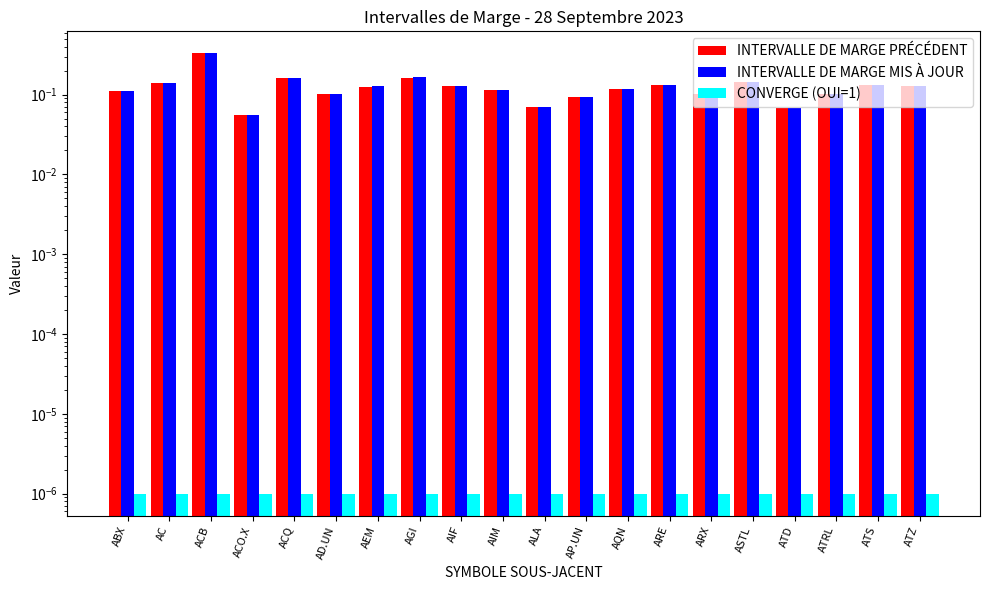

Is the value of INTERVALLE DE MARGE MIS À JOUR at ATRL greater than the value of INTERVALLE DE MARGE PRÉCÉDENT at AQN?

No